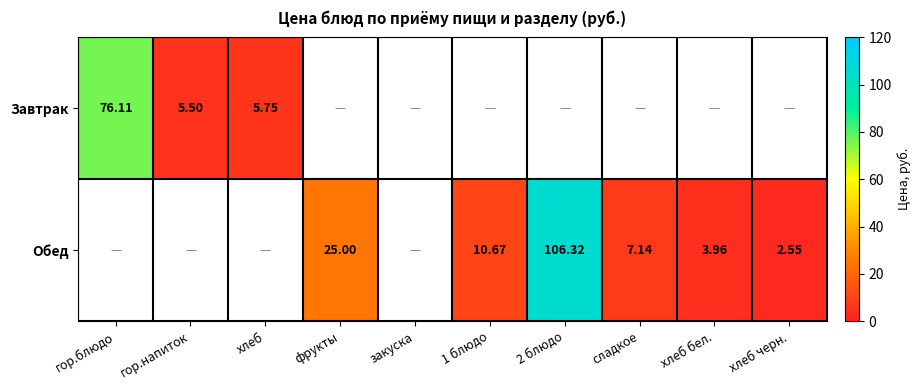

What is the maximum value shown in the chart?

106.3